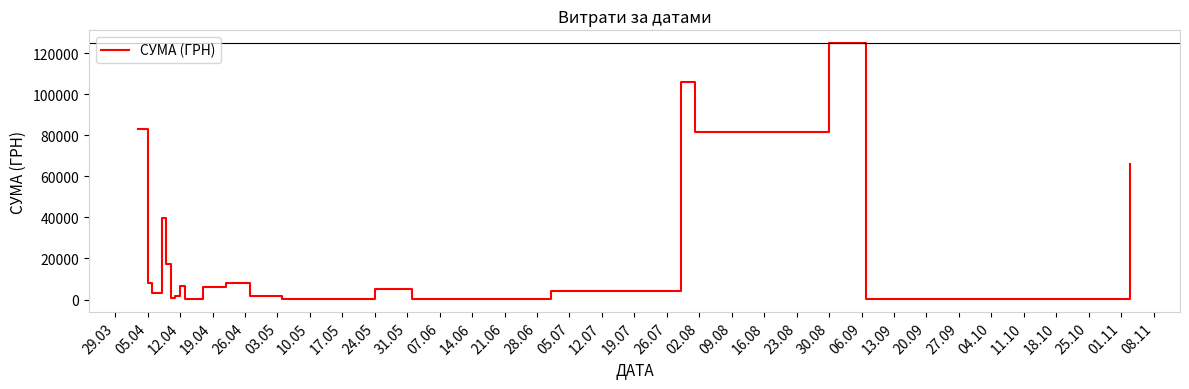

What is the difference between the maximum and minimum values?

124820.3